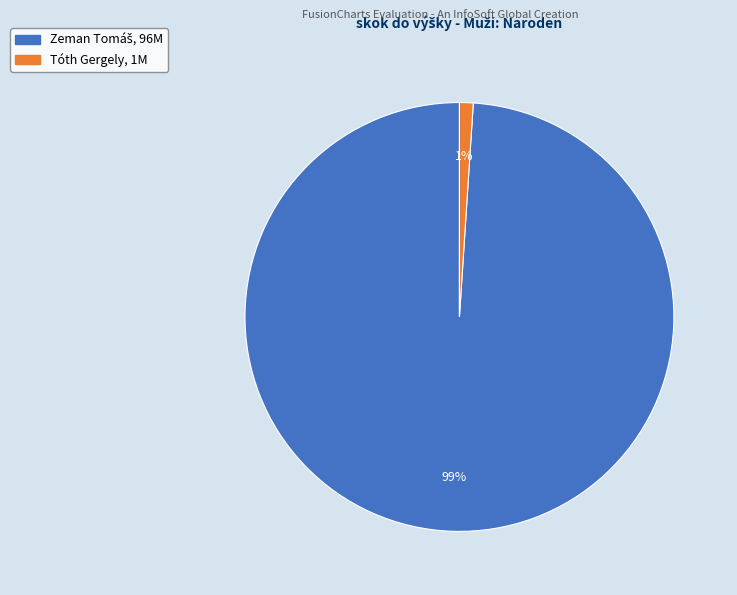

To the nearest percent, what is the difference between the largest and smallest slice percentages?

98%